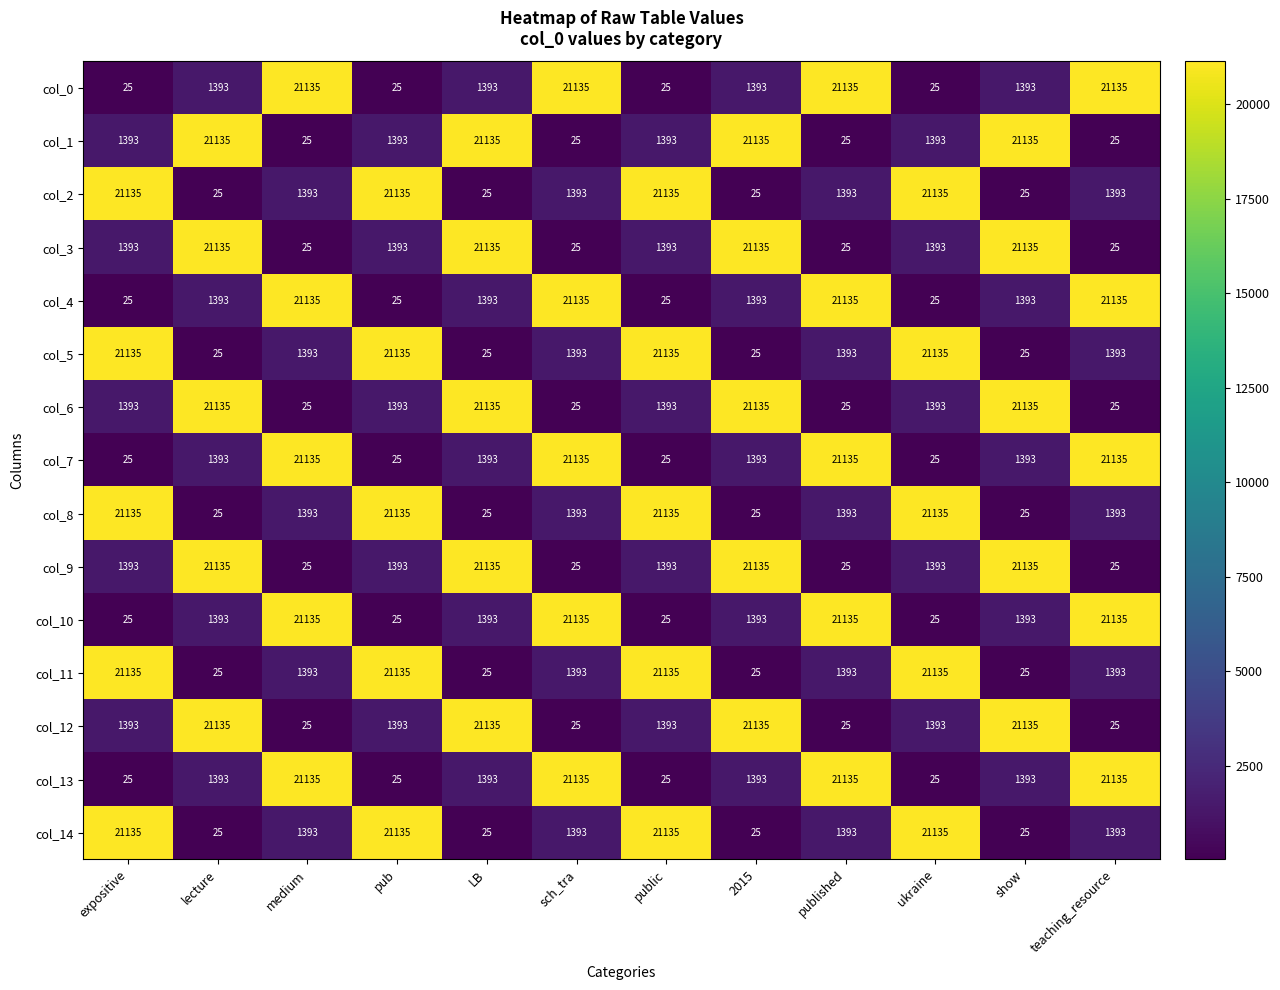

What is the spread (max minus min) of values at pub?

21110